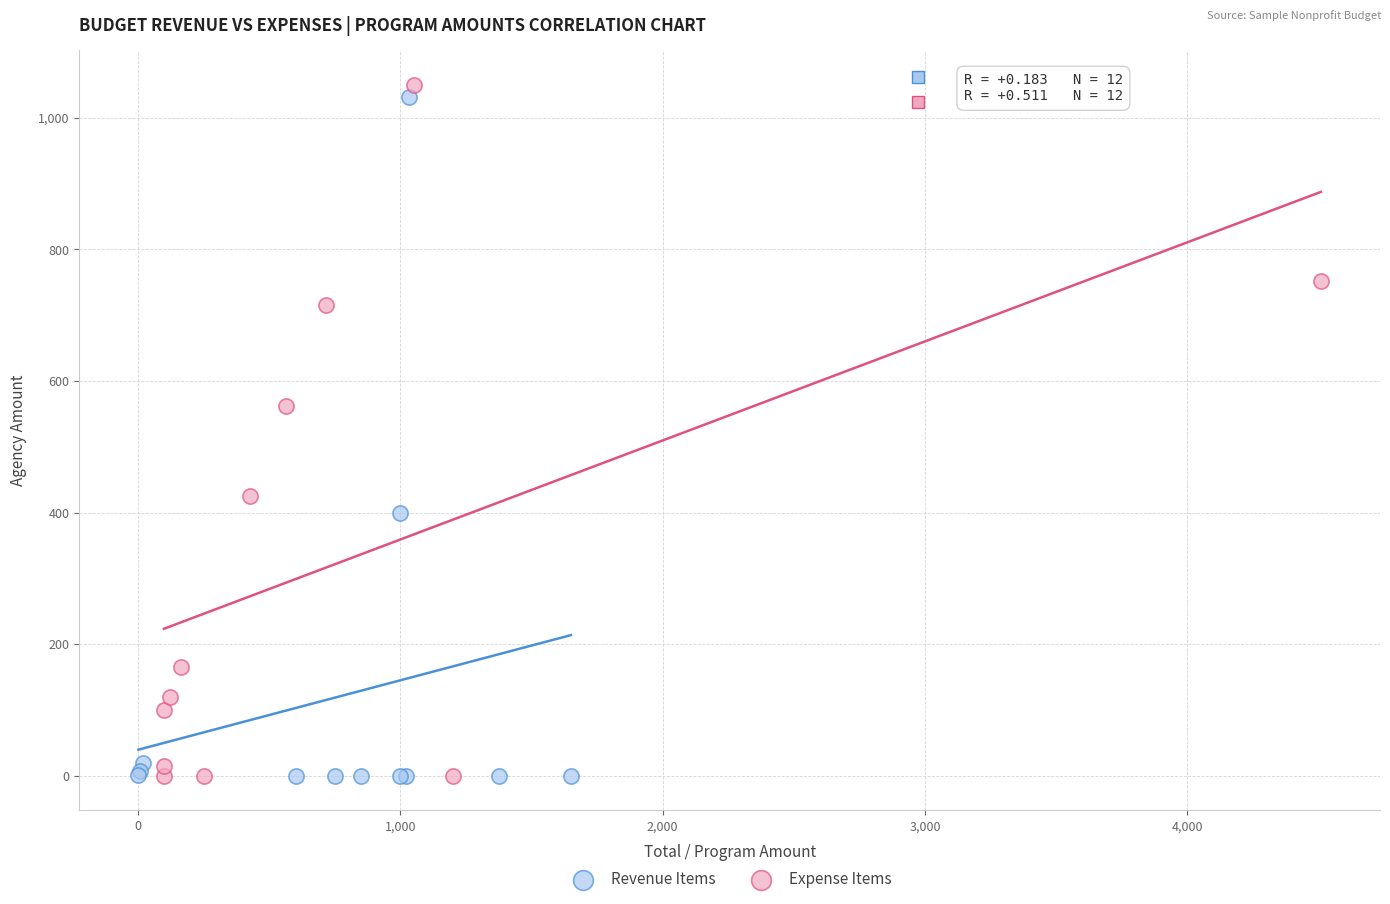

What are all the series names shown in the legend?

Revenue Items, Expense Items